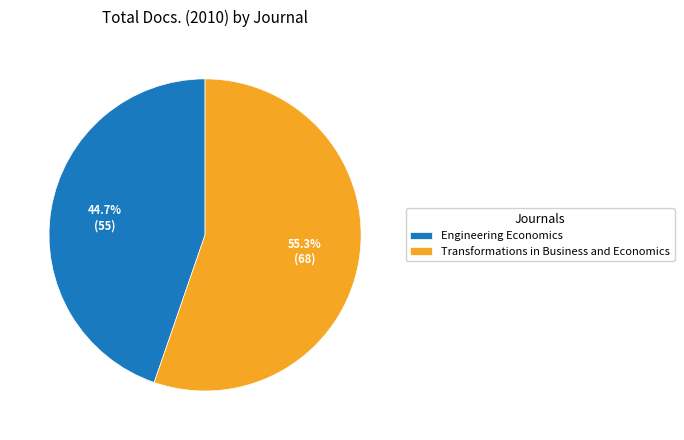

To the nearest percent, what is the difference between the largest and smallest slice percentages?

11%